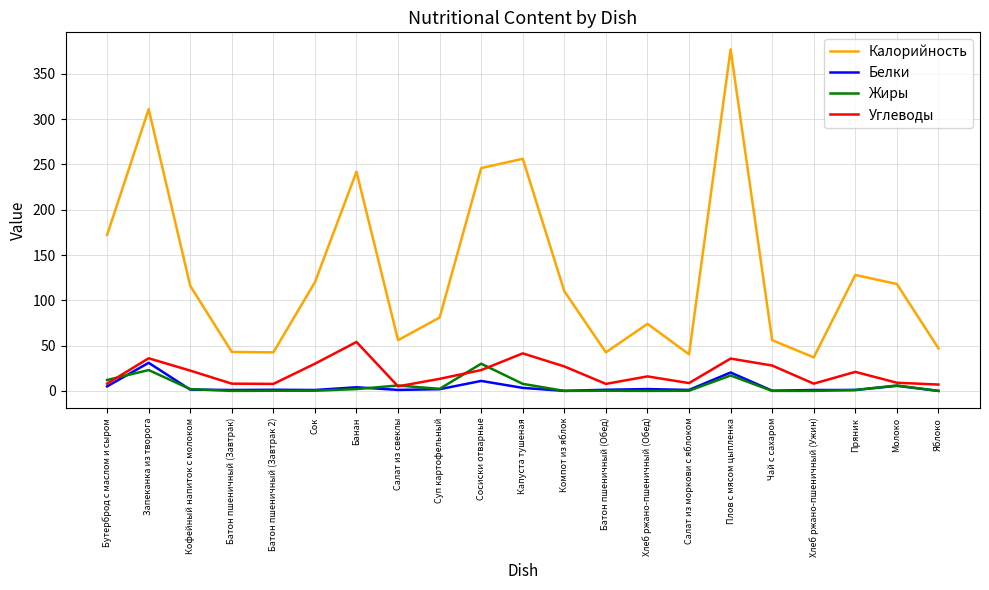

Does the chart display data point markers on the line(s)?

No